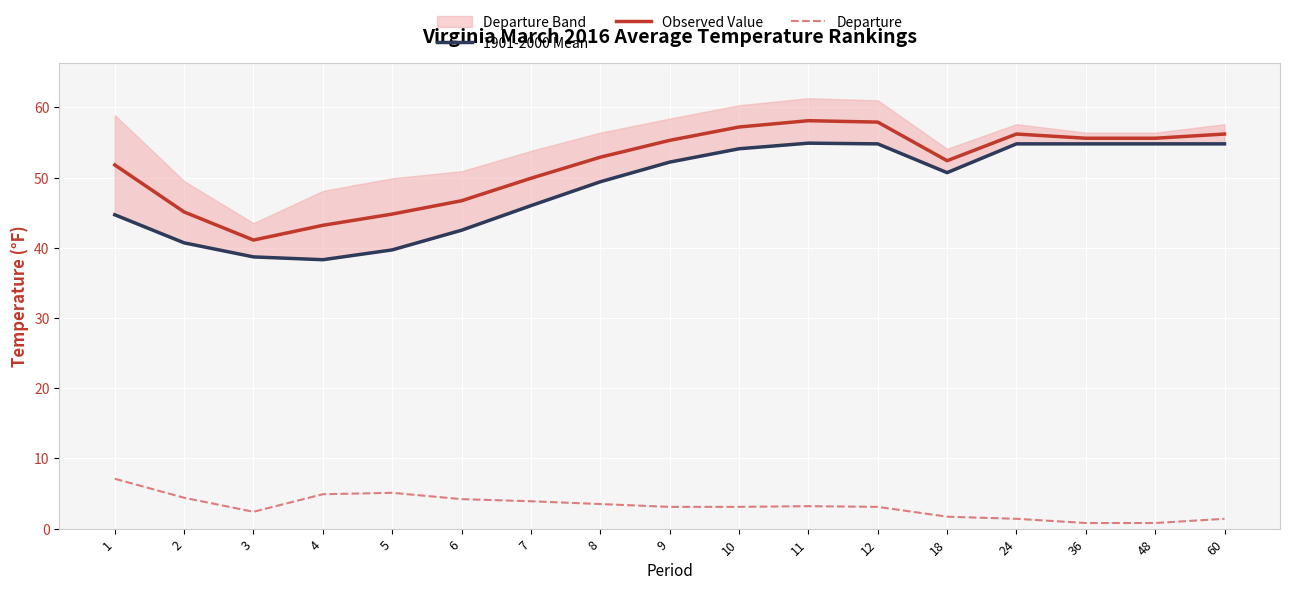

What is the average value of the 1901-2000 Mean series?

48.6